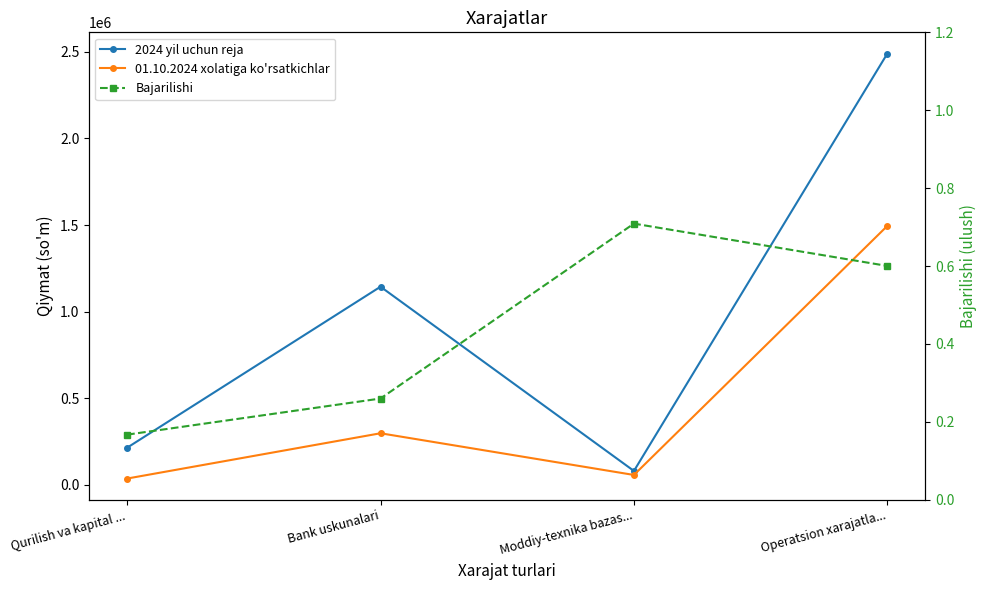

What is the spread (max minus min) of values at Bank uskunalari?

1143841.7